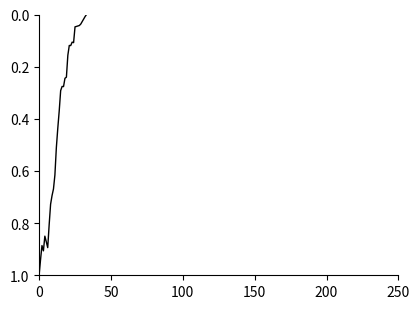

What is the difference between the maximum and minimum values?

1.0